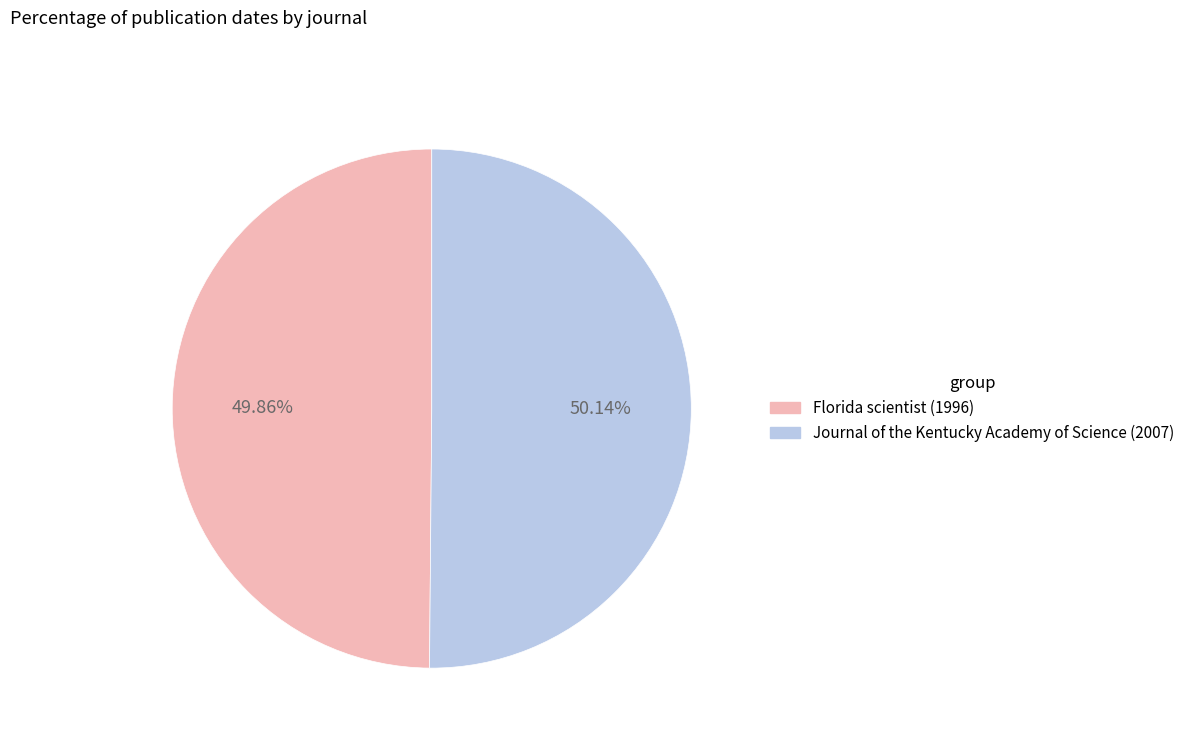

Is the sum of Florida scientist (1996) and Journal of the Kentucky Academy of Science (2007) greater than half?

Yes